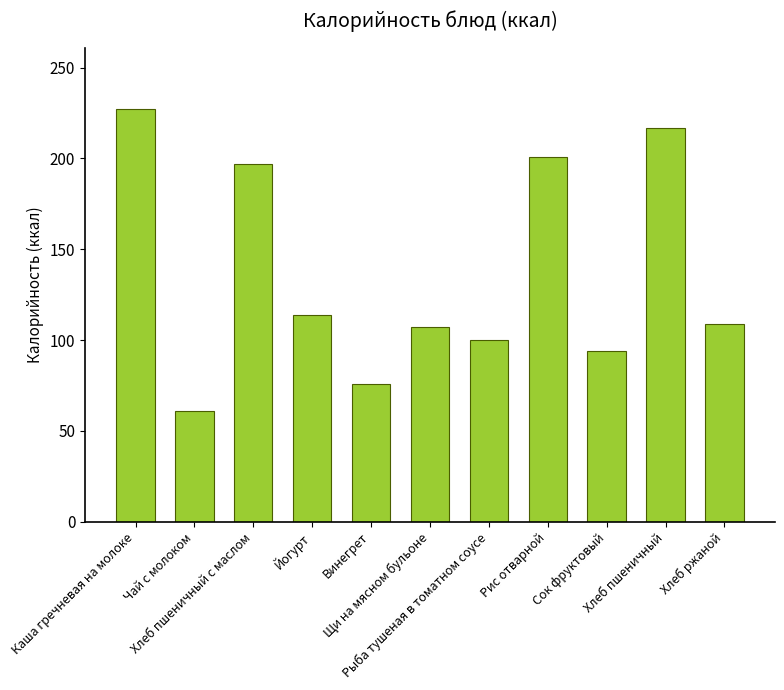

What is the minimum value shown in the chart?

61